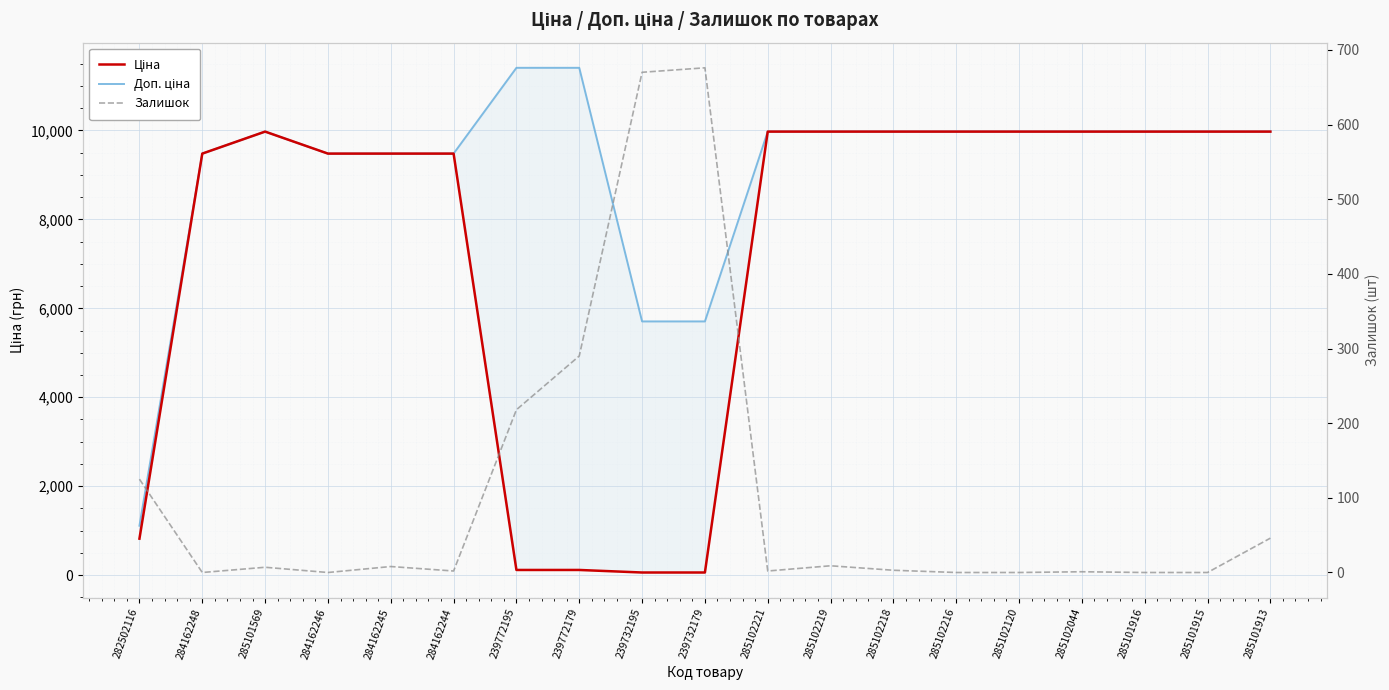

True or false: Доп. ціна and Залишок cross at least once.

False